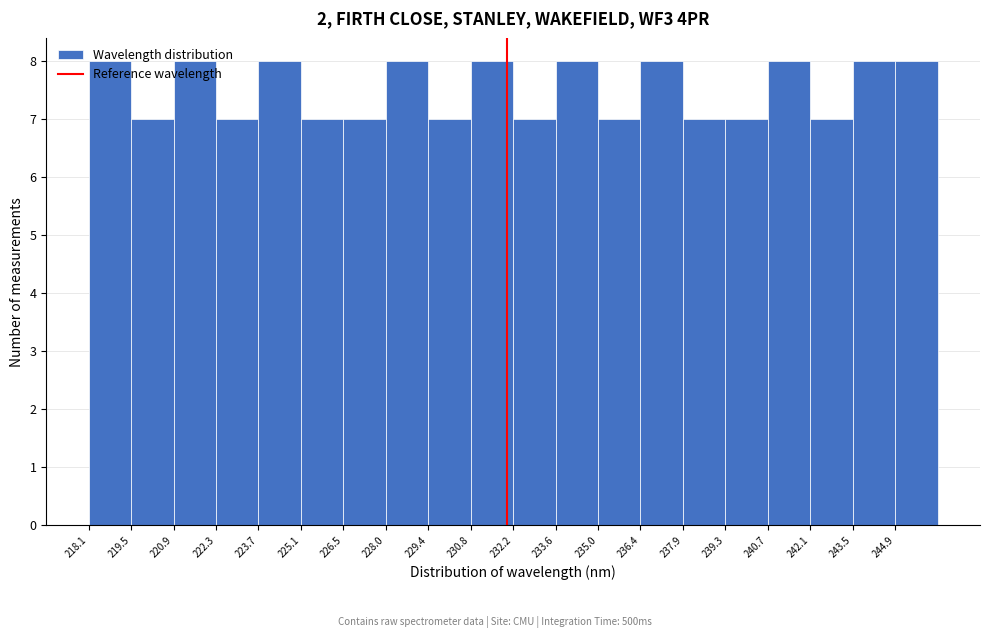

Reading left to right, transcribe this chart: for each bar, give the range it covers on the x-axis and its height. Neither the bar edges nor the heights are printed on the chart, so give them approximately, as read against the axes.

218.0 to 219.4: 8
219.4 to 220.8: 7
220.8 to 222.4: 8
222.4 to 223.8: 7
223.8 to 225.2: 8
225.2 to 226.6: 7
226.6 to 228.0: 7
228.0 to 229.4: 8
229.4 to 230.8: 7
230.8 to 232.2: 8
232.2 to 233.6: 7
233.6 to 235.0: 8
235.0 to 236.4: 7
236.4 to 237.8: 8
237.8 to 239.2: 7
239.2 to 240.6: 7
240.6 to 242.0: 8
242.0 to 243.6: 7
243.6 to 245.0: 8
245.0 to 246.4: 8